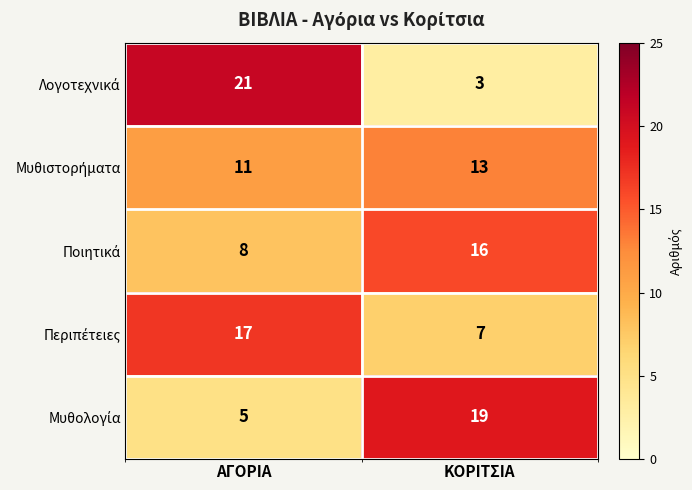

Which label corresponds to the largest value in the chart?

ΑΓΟΡΙΑ